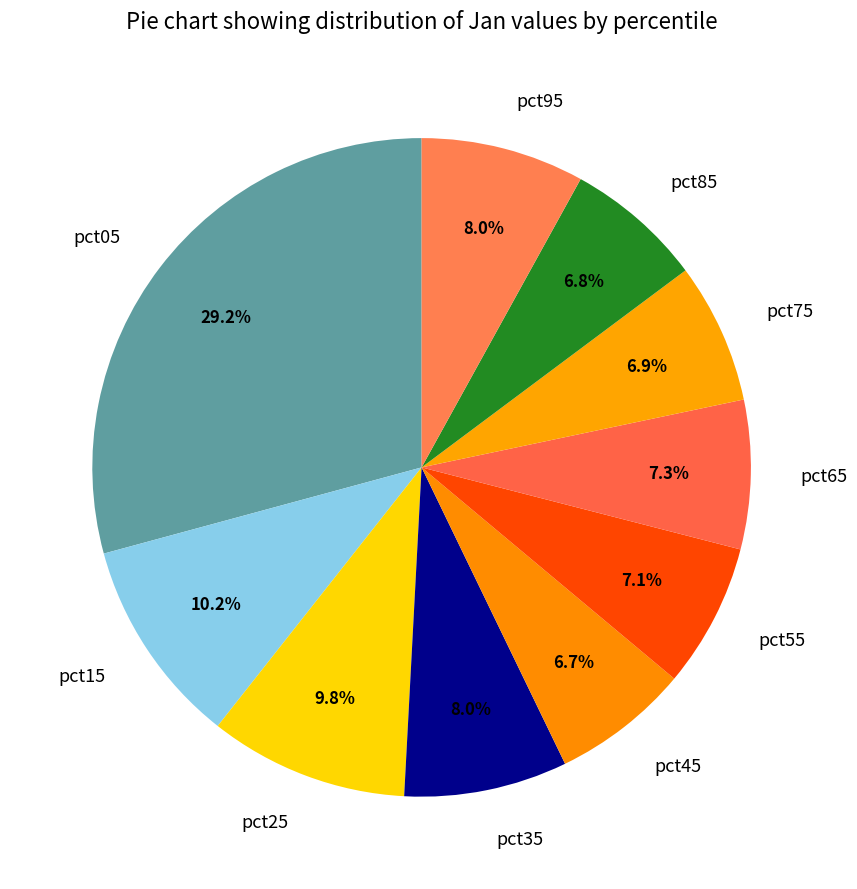

How many slices are in this pie chart?

10